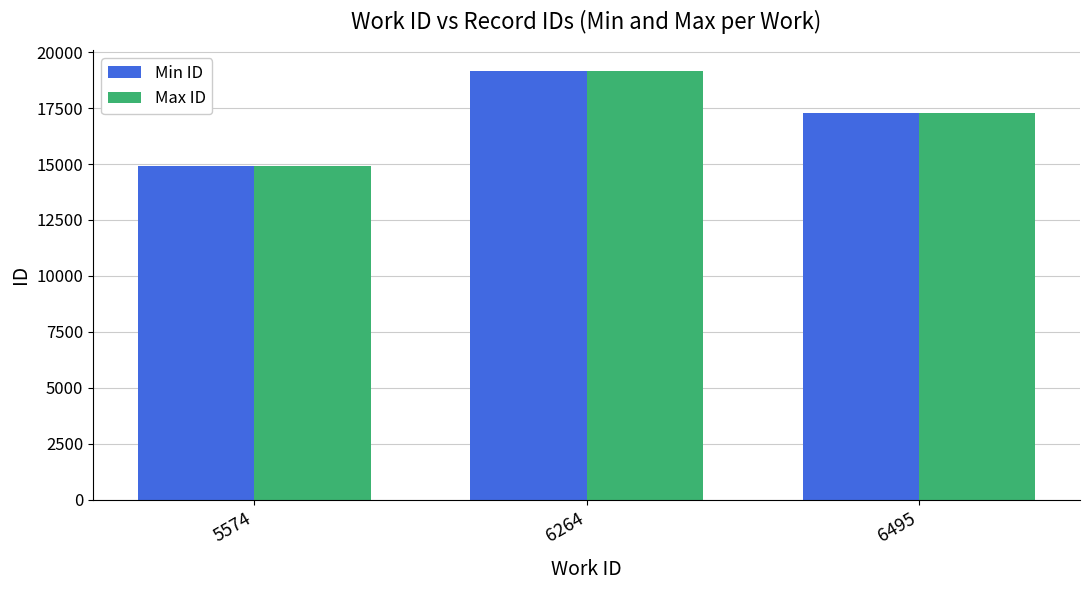

How many Max ID values are between 14892 and 19140?

3